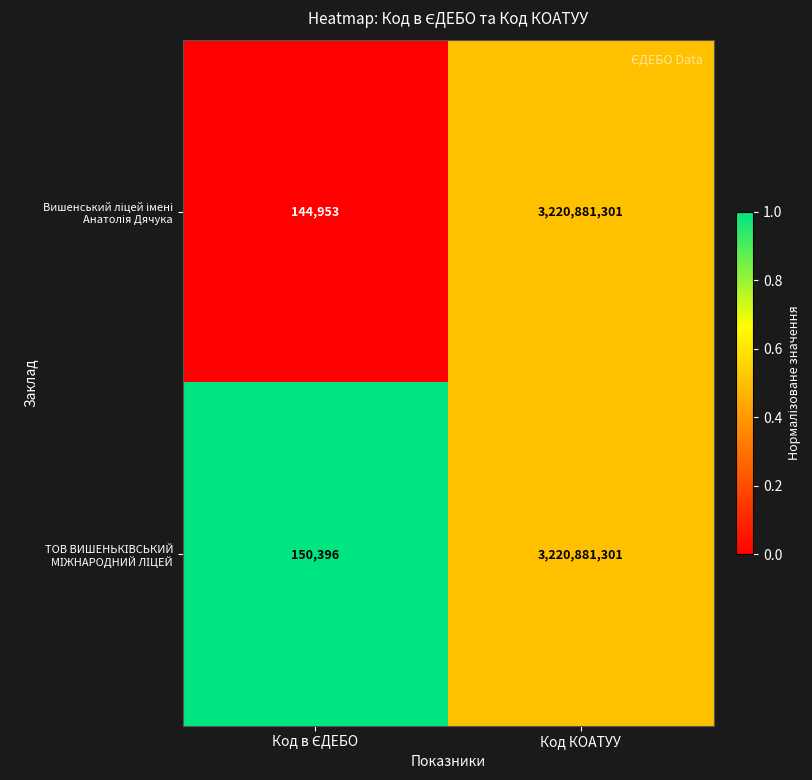

What is the greatest value displayed?

3220881301